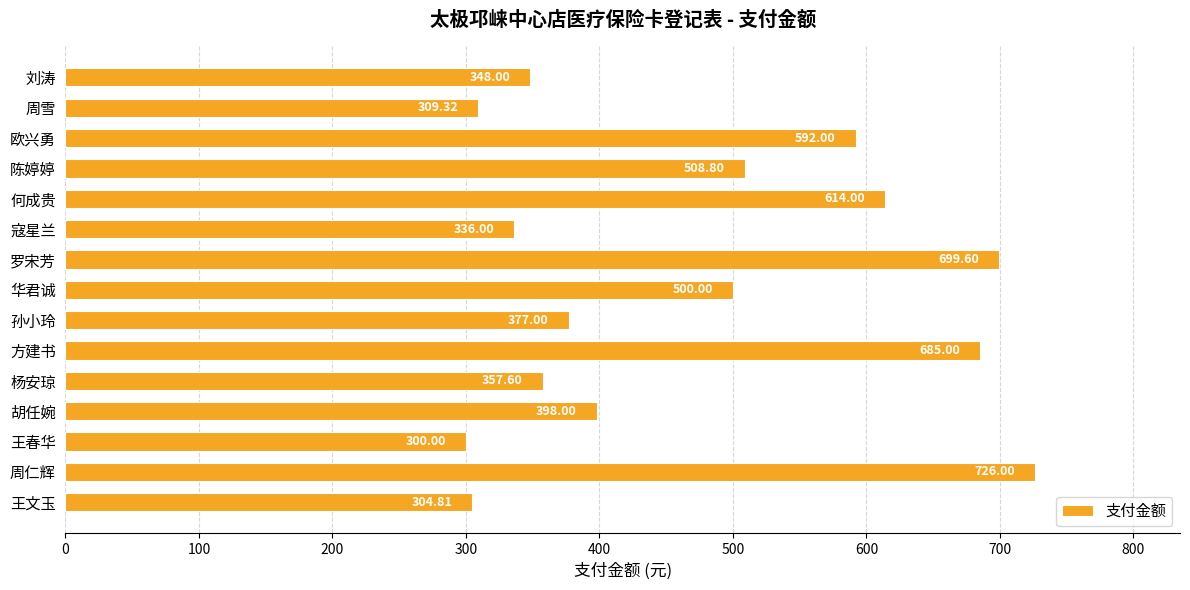

What is the average value?

470.4